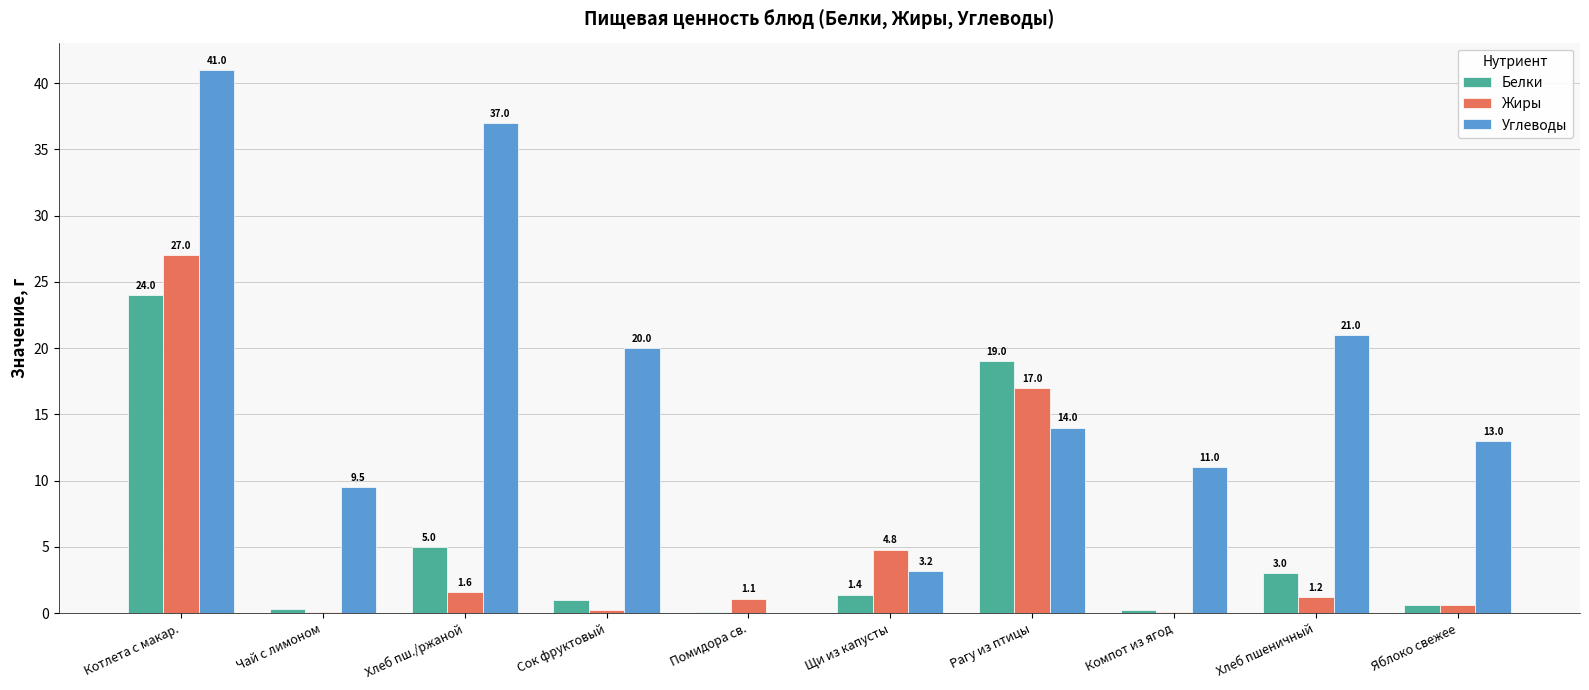

At which category is the sum across all series the highest?

Котлета с макар.